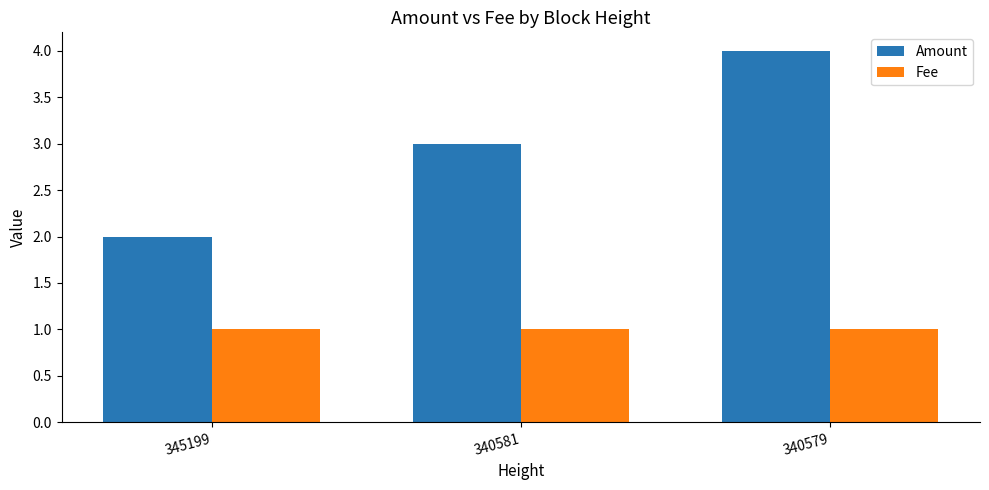

Reading left to right, extract all data points from this chart.

Amount: 2.0	3.0	4.0
Fee: 1.0	1.0	1.0